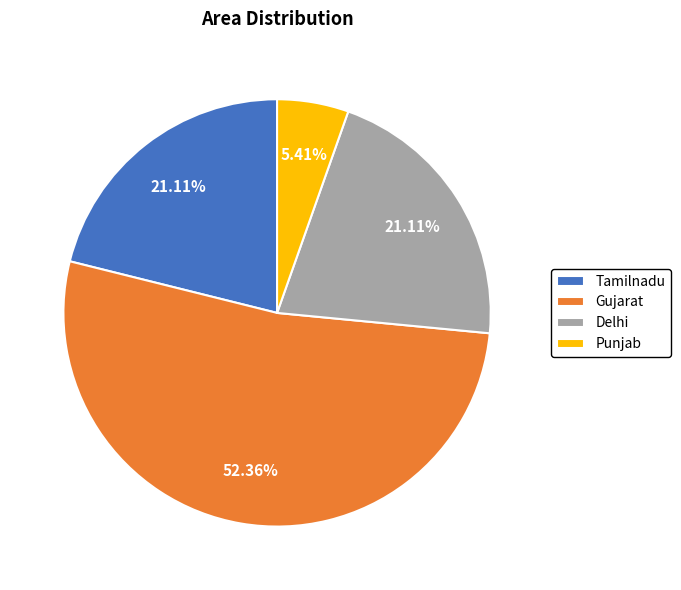

To the nearest percent, what is the difference between the largest and smallest slice percentages?

47%